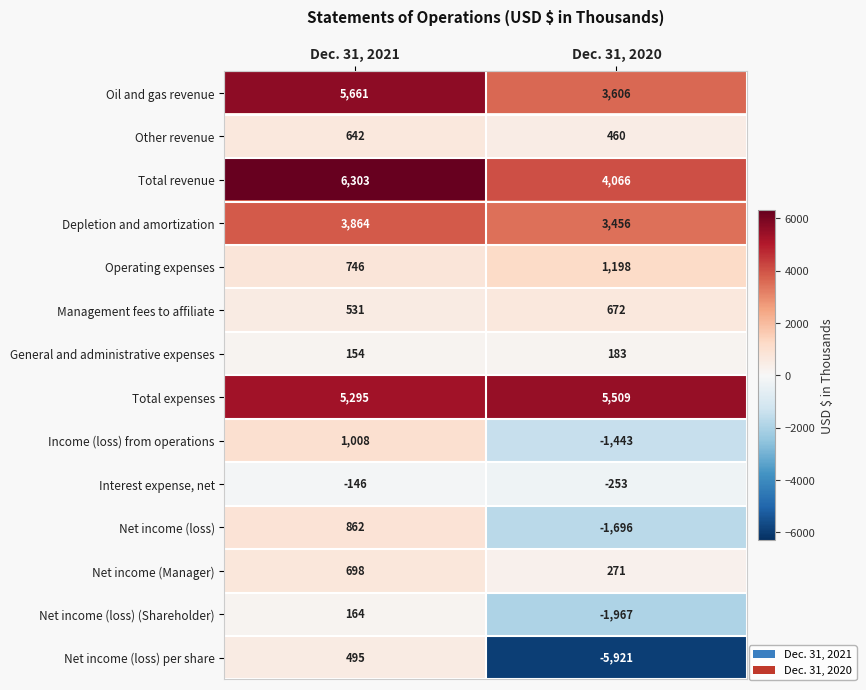

List the series in order of their peak value, lowest first.

Interest expense, net, Net income (loss) (Shareholder), General and administrative expenses, Net income (loss) per share, Other revenue, Management fees to affiliate, Net income (Manager), Net income (loss), Income (loss) from operations, Operating expenses, Depletion and amortization, Total expenses, Oil and gas revenue, Total revenue